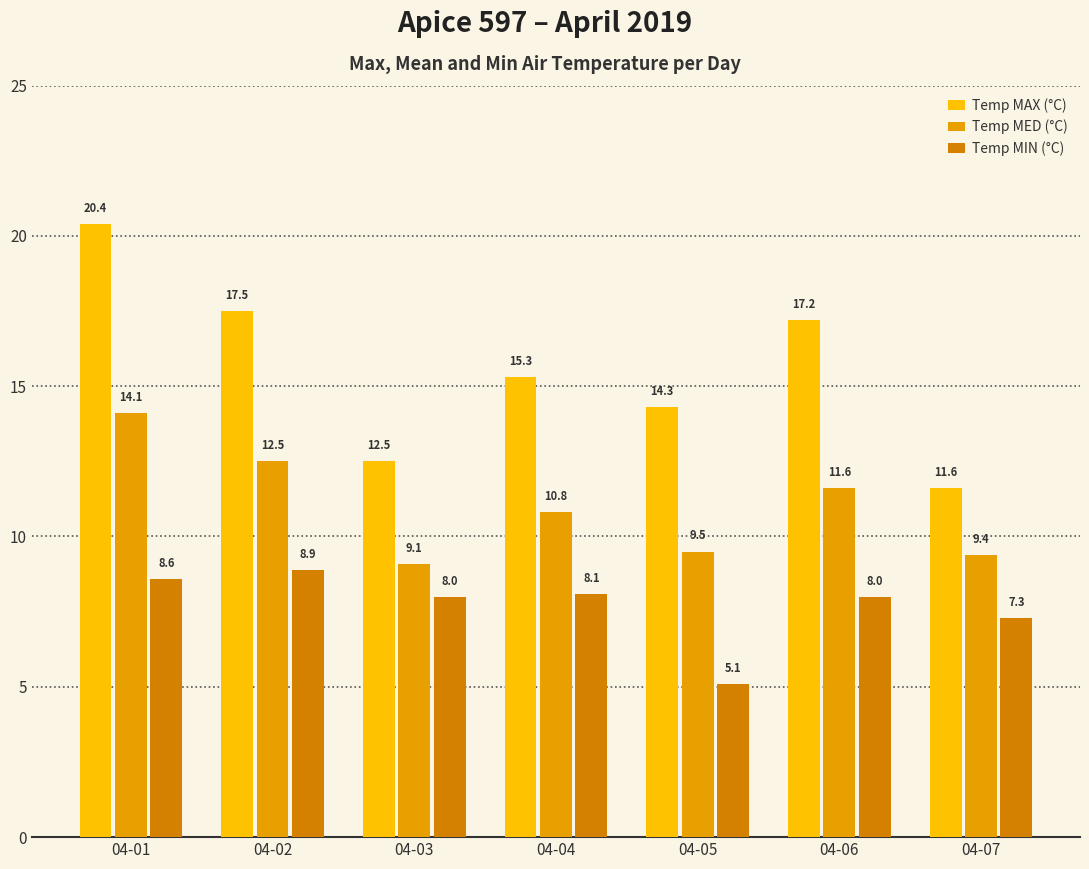

Is it true that Temp MIN (°C) equals 8.6 at 04-01?

True